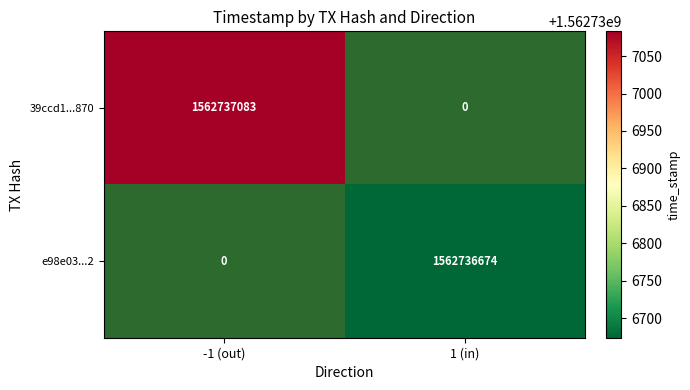

Which series changed the most between direction and time_stamp?

39ccd14fbcd4d3d5d2fc2fc1e0745400b0bd870